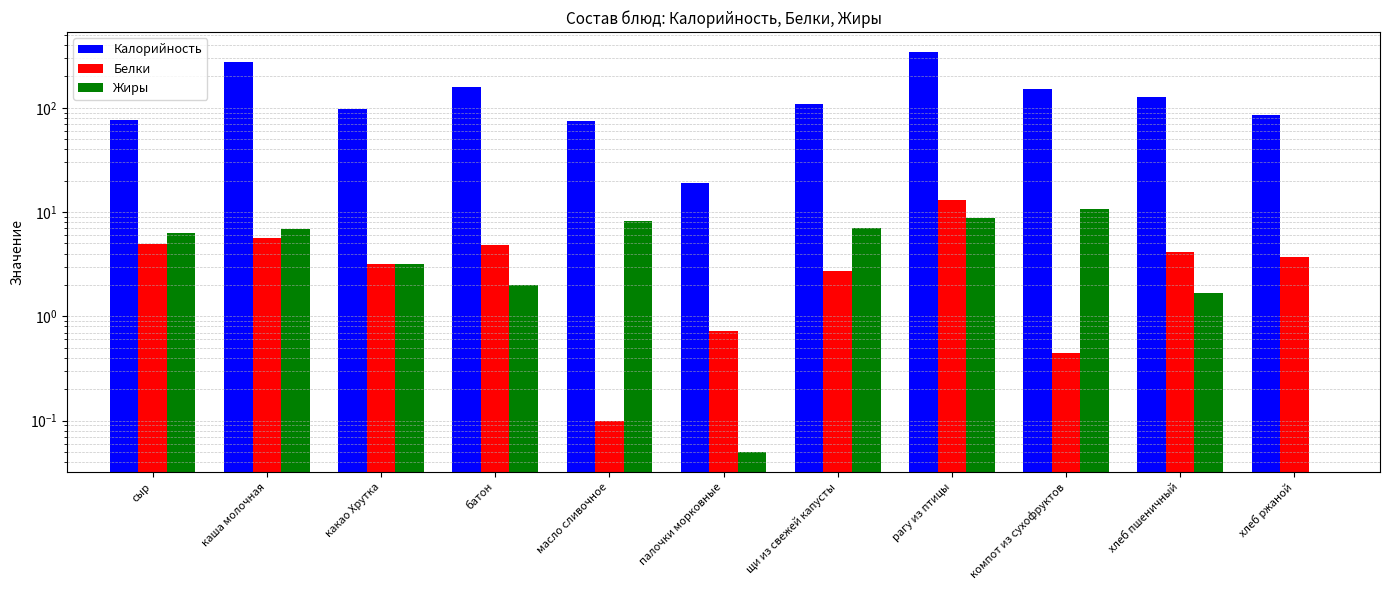

Which series has the largest range (max minus min)?

Калорийность